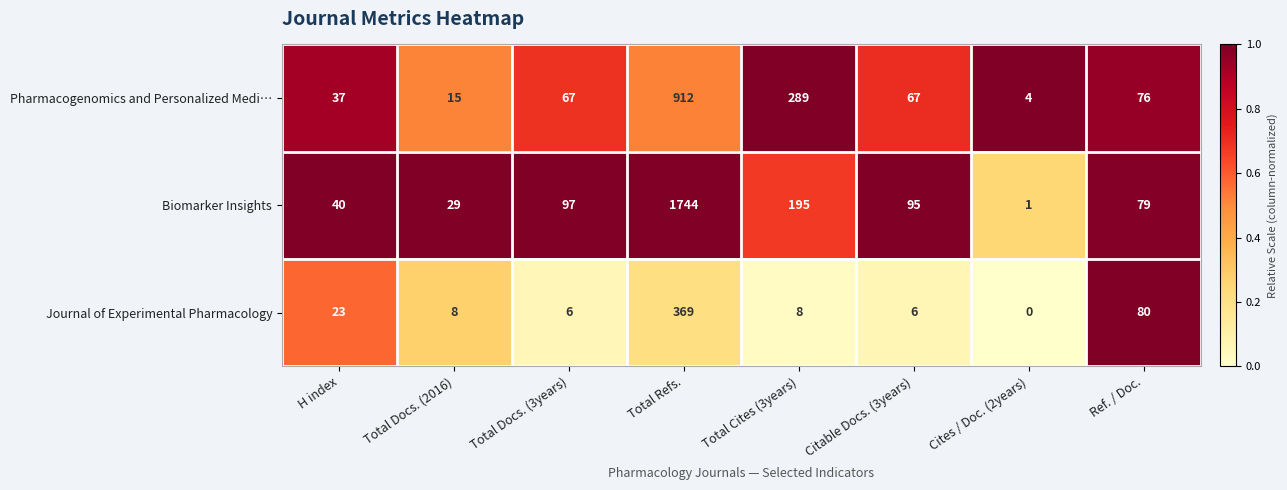

What is the difference between the highest and lowest values at Total Cites (3years)?

281